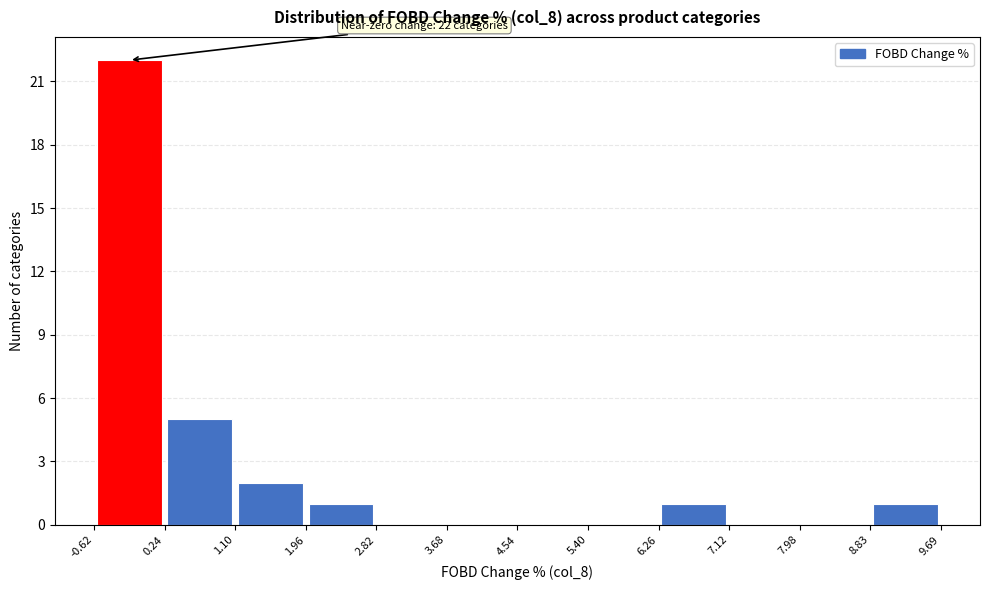

Over which range of the x-axis is the bar tallest?

-0.62 to 0.24